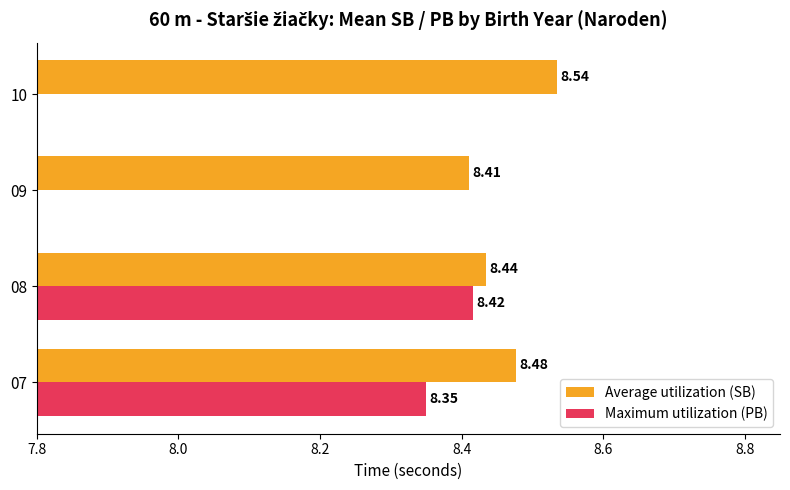

What is the maximum value for Average utilization (SB)?

8.5